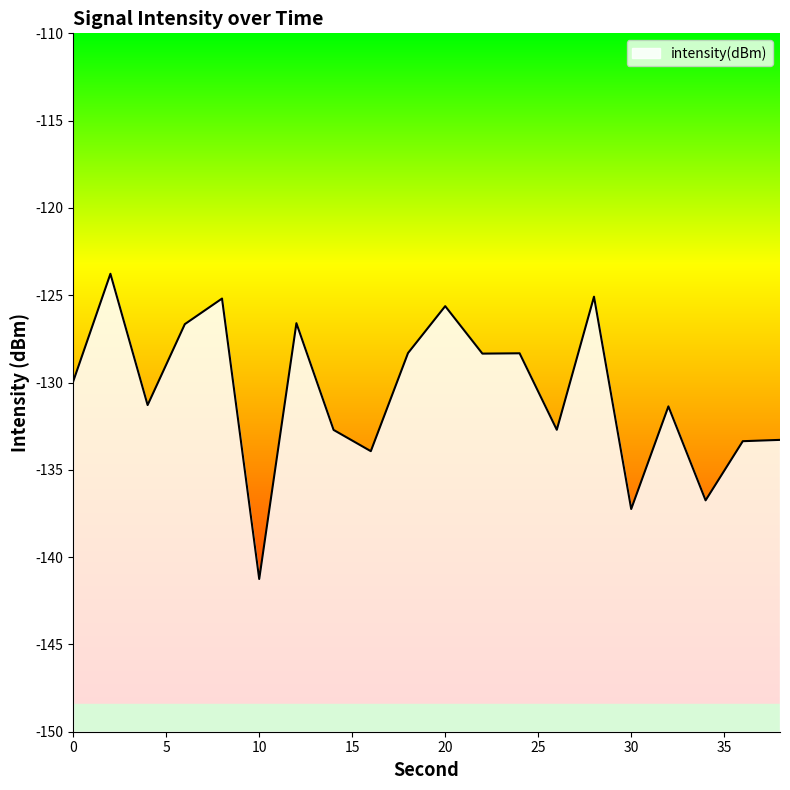

Which label corresponds to the smallest value in the chart?

10